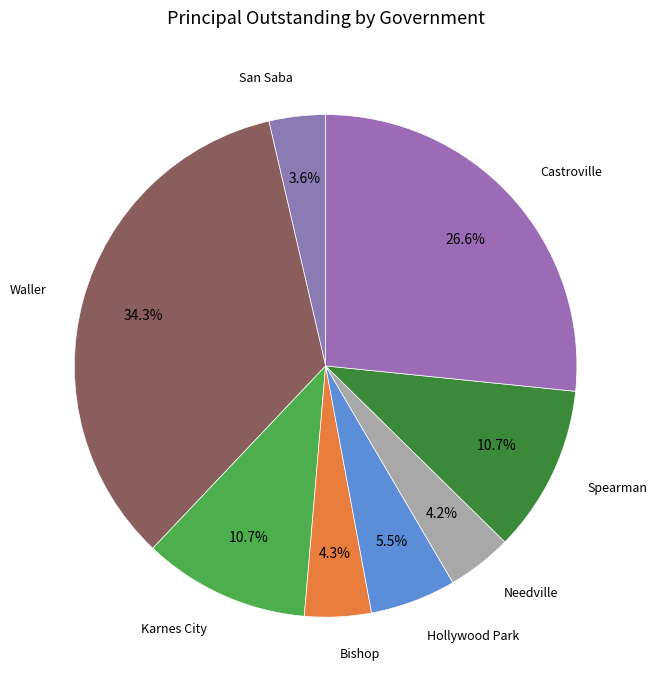

What is the smallest slice in the pie chart?

San Saba